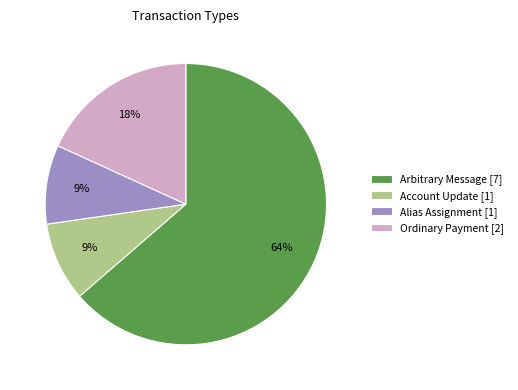

To the nearest percent, what is the difference between the Alias Assignment and Arbitrary Message slice percentages?

55%